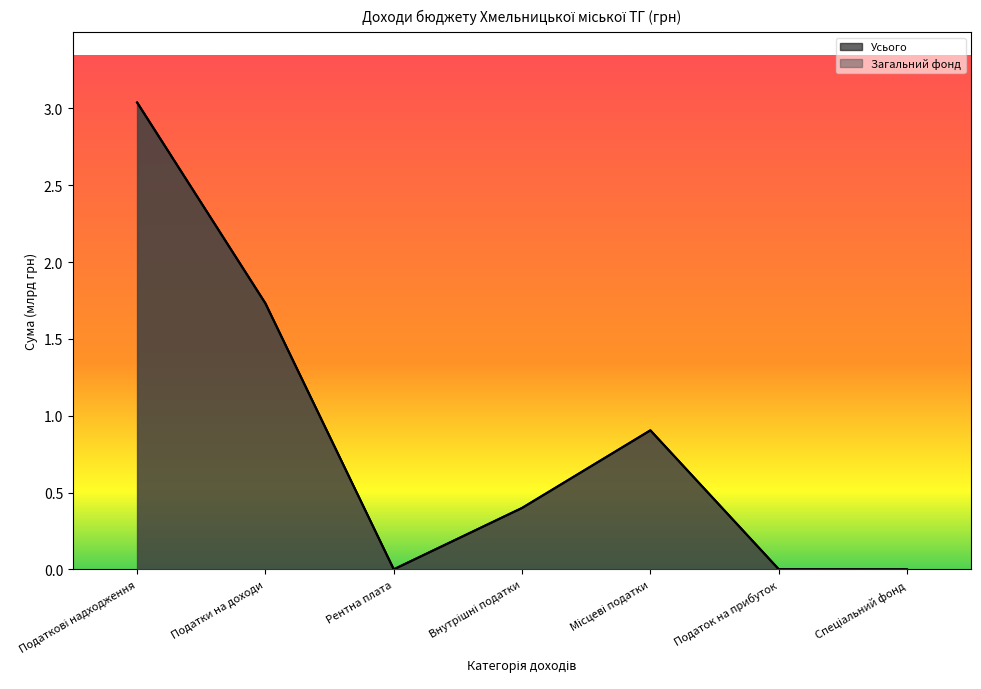

Count the number of data series in this chart.

2